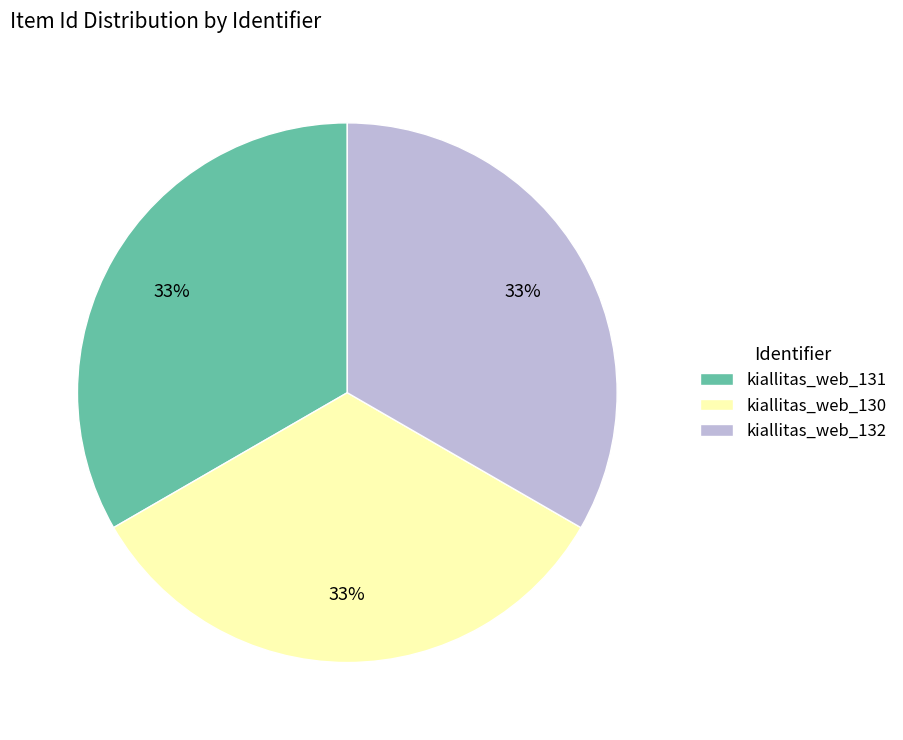

Does kiallitas_web_132 represent more than half of the total?

No